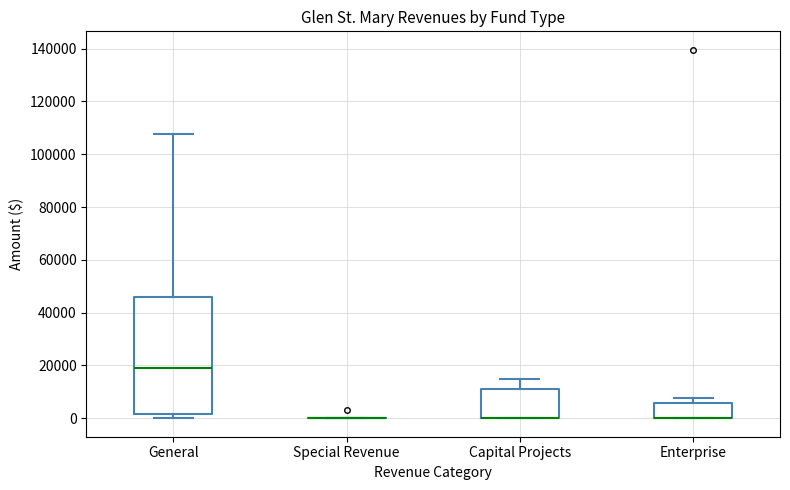

Which box is the tallest, from its lower edge to its upper edge?

General